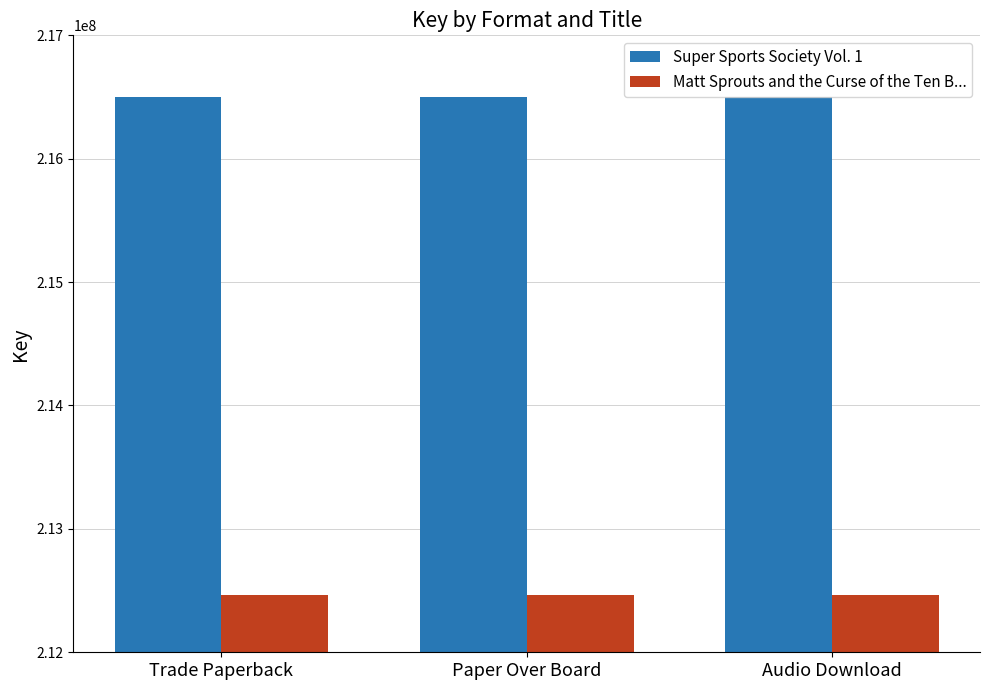

Reading left to right, extract all data points from this chart.

Super Sports Society Vol. 1: 216497531	216497531	216497531
Matt Sprouts and the Curse of the Ten B...: 212466160	212466160	212466160